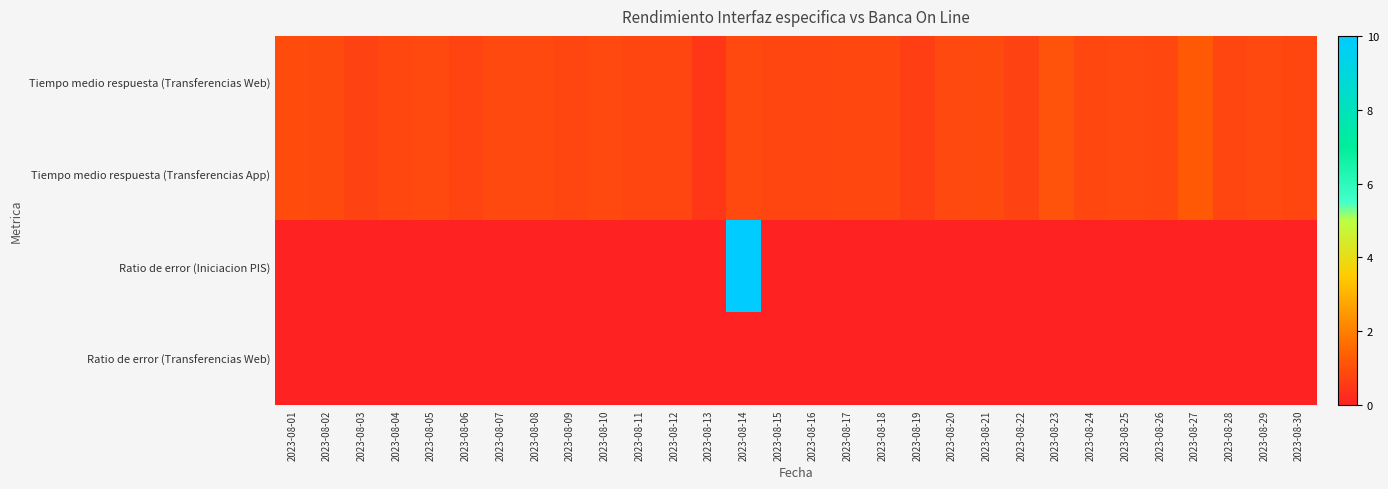

What is the total value across all series at 2023-08-26?

1.7